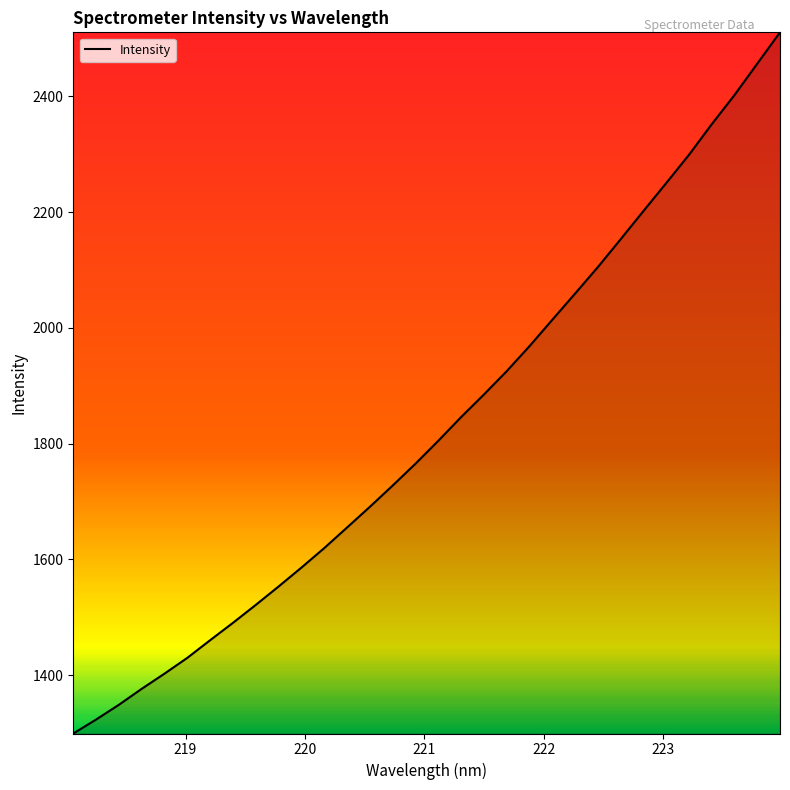

What is the minimum value shown in the chart?

1299.3